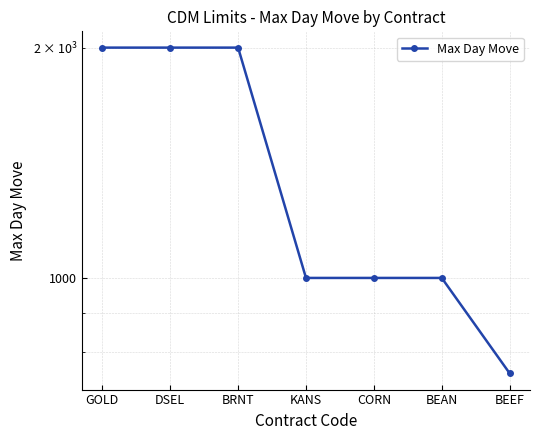

The value at GOLD is 2000.0. True or false?

True